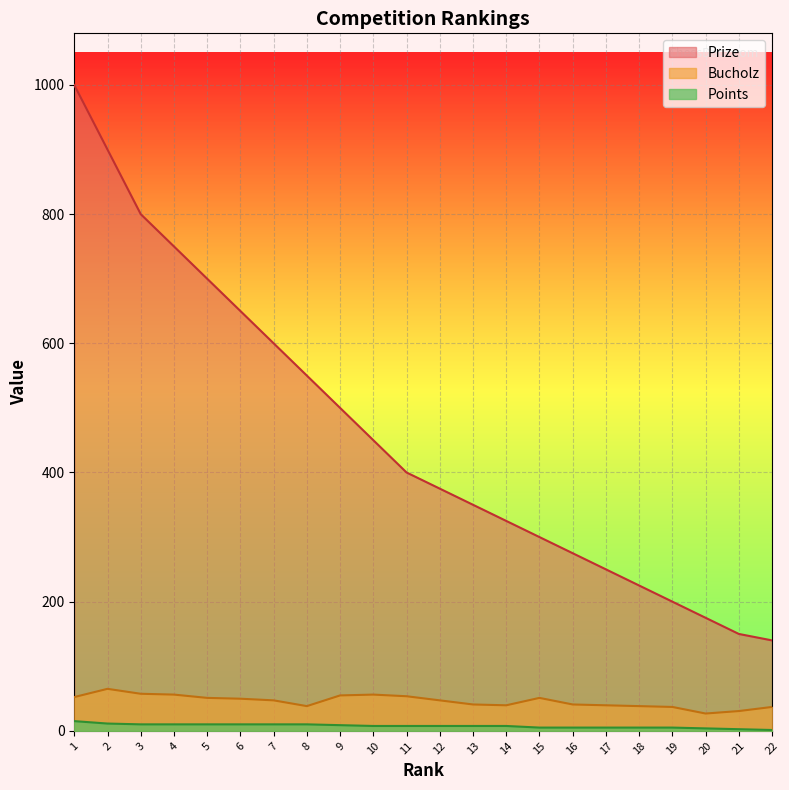

How many lines are shown in the chart?

3